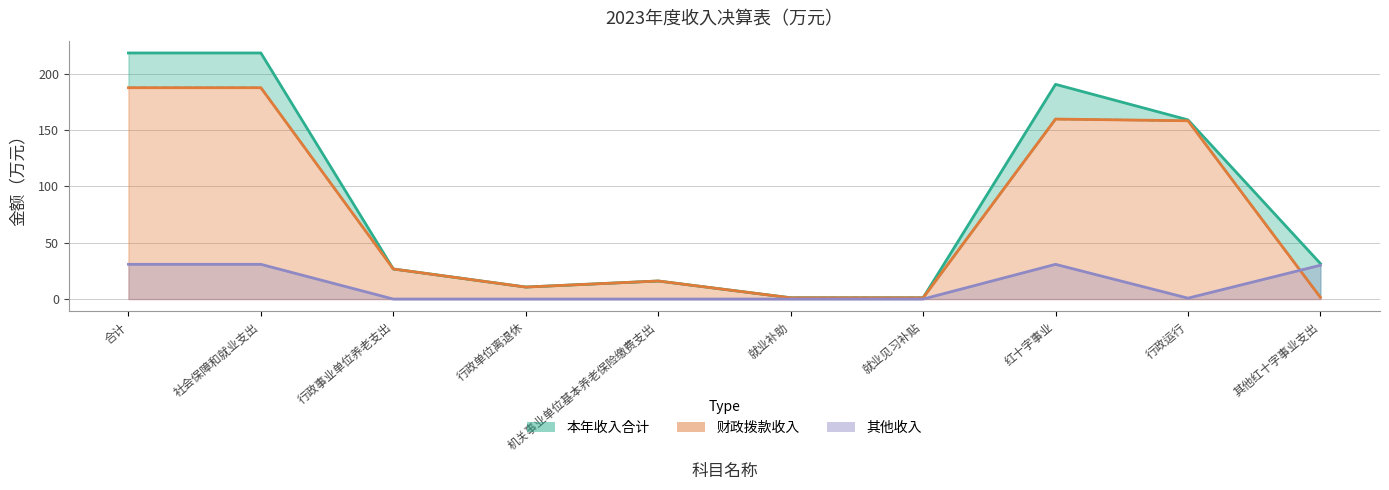

How many interior local peaks does the 其他收入 series have?

1